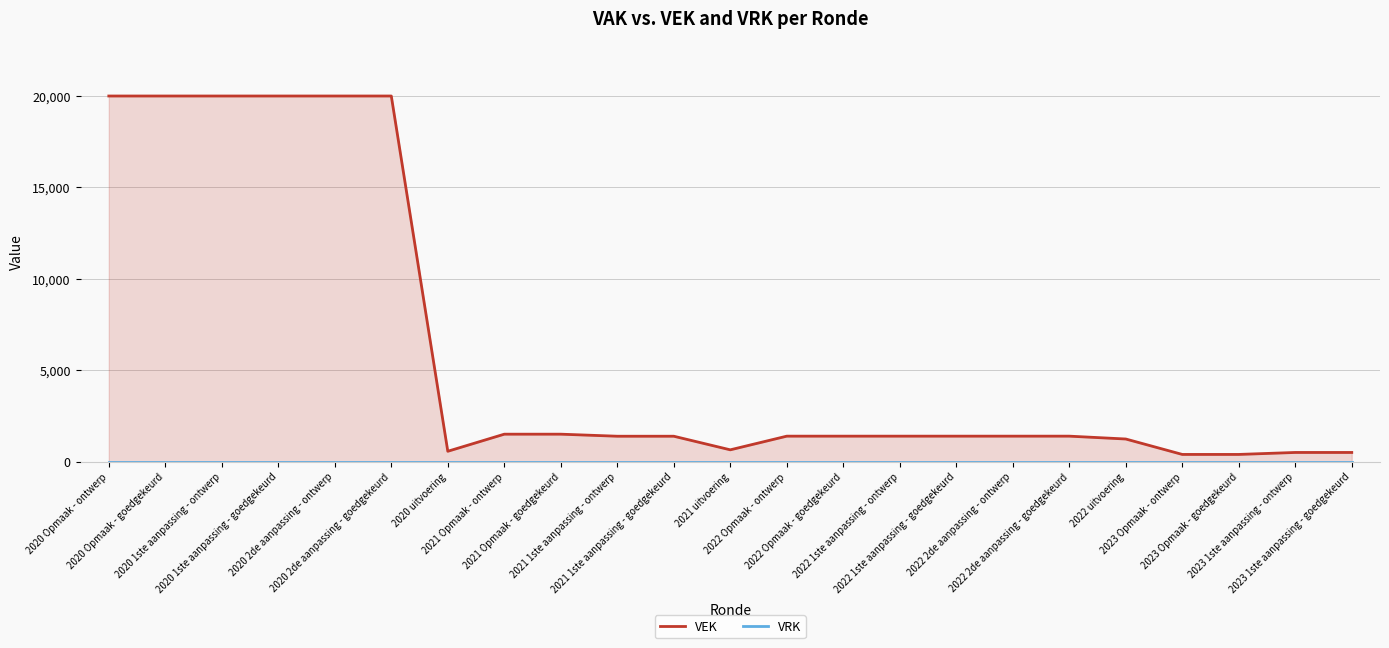

Which series changed the most between 2020 Opmaak - goedgekeurd and 2021 Opmaak - ontwerp?

VEK